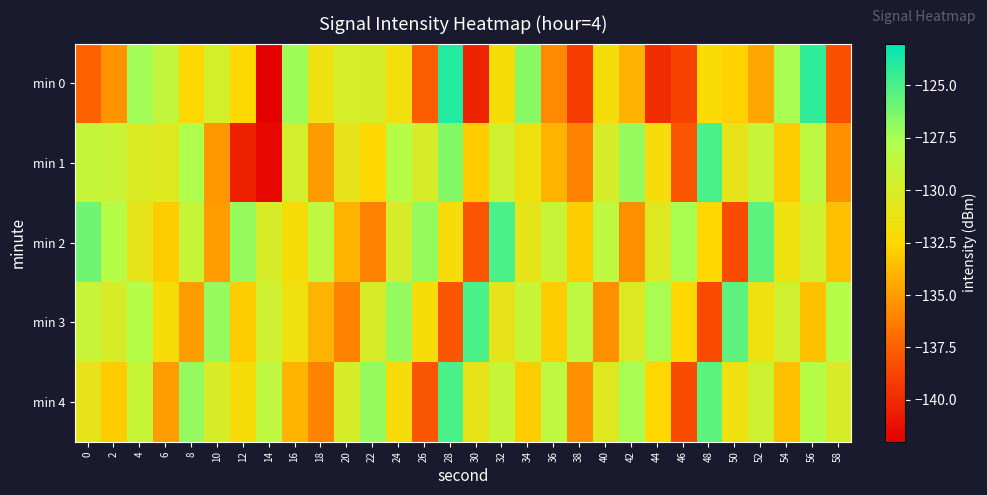

Which series has the largest total across all categories?

min 2